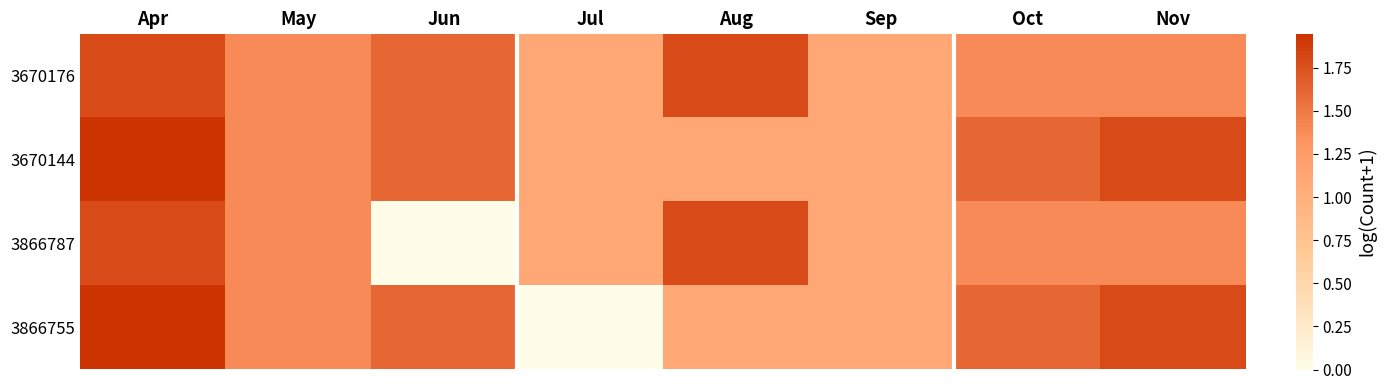

Reading left to right, list all the values displayed in this chart.

3670176: Apr=1.8	May=1.4	Jun=1.6	Jul=1.1	Aug=1.8	Sep=1.1	Oct=1.4	Nov=1.4
3670144: Apr=1.9	May=1.4	Jun=1.6	Jul=1.1	Aug=1.1	Sep=1.1	Oct=1.6	Nov=1.8
3866787: Apr=1.8	May=1.4	Jun=0.0	Jul=1.1	Aug=1.8	Sep=1.1	Oct=1.4	Nov=1.4
3866755: Apr=1.9	May=1.4	Jun=1.6	Jul=0.0	Aug=1.1	Sep=1.1	Oct=1.6	Nov=1.8